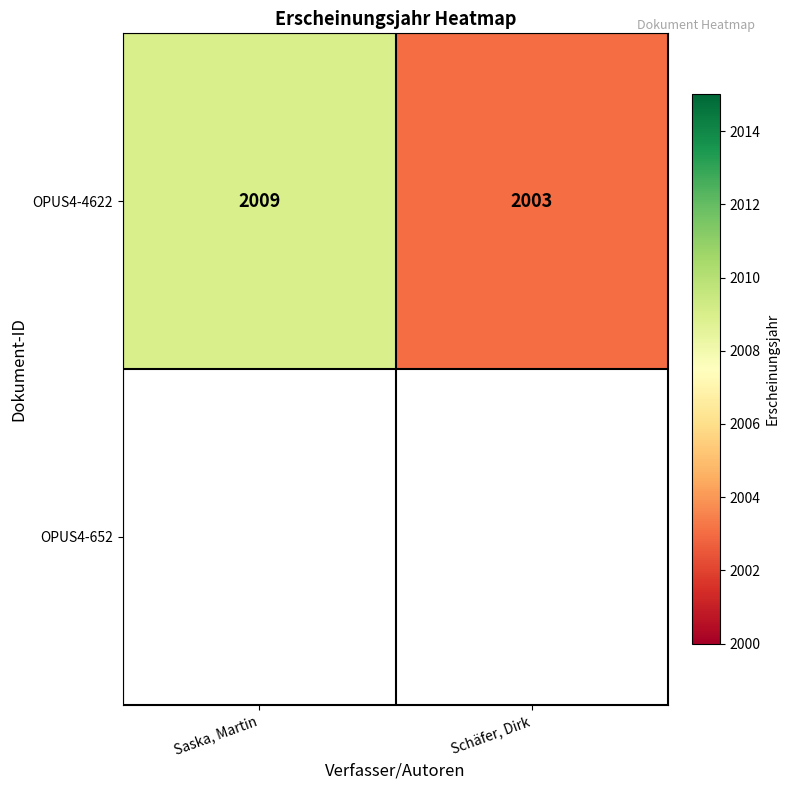

At how many categories does at least one series exceed 2003?

1